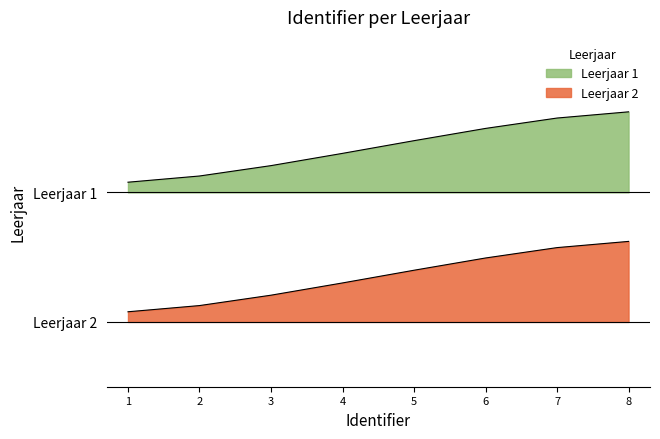

Which series has the widest spread of values?

Leerjaar 1